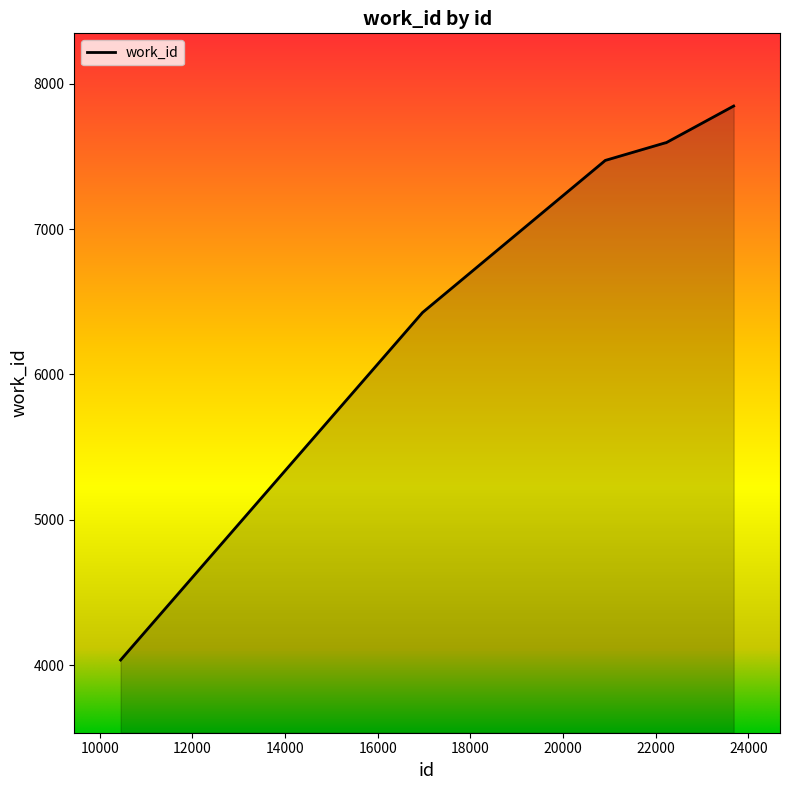

The chart shows a value of 2731 at 22210. True or false?

False